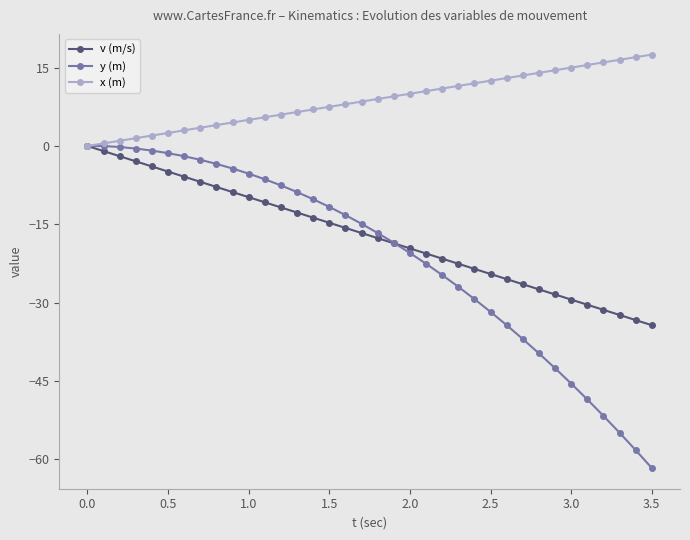

How many distinct data groups are displayed?

3